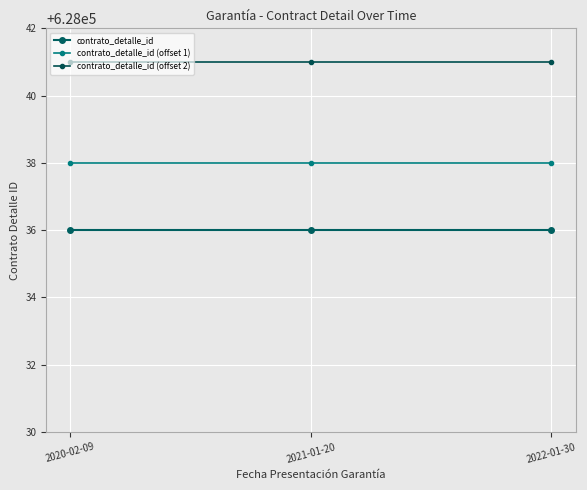

What is the minimum value for contrato_detalle_id (offset 1)?

628038